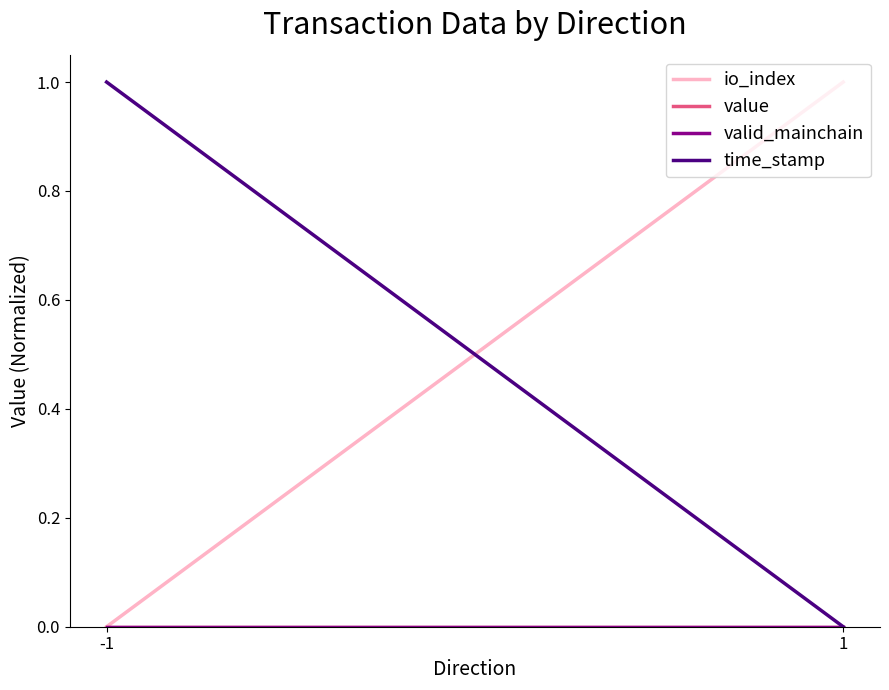

How many lines are shown in the chart?

4